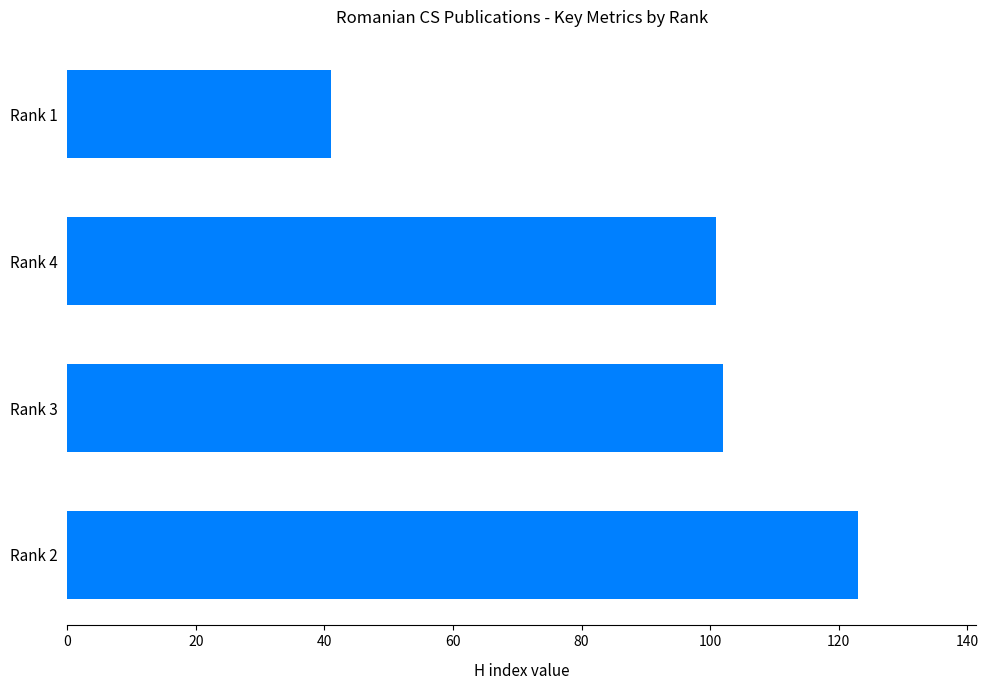

What is the minimum value shown in the chart?

41